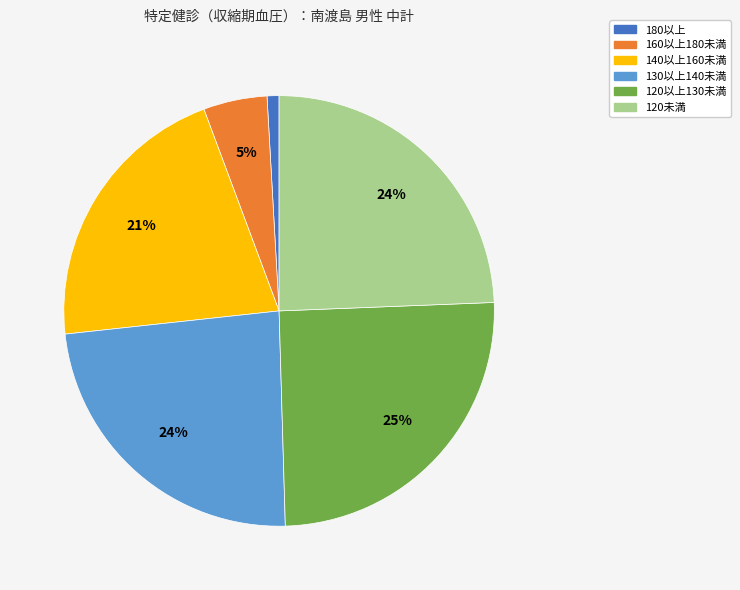

Is the sum of 120未満 and 180以上 greater than half?

No